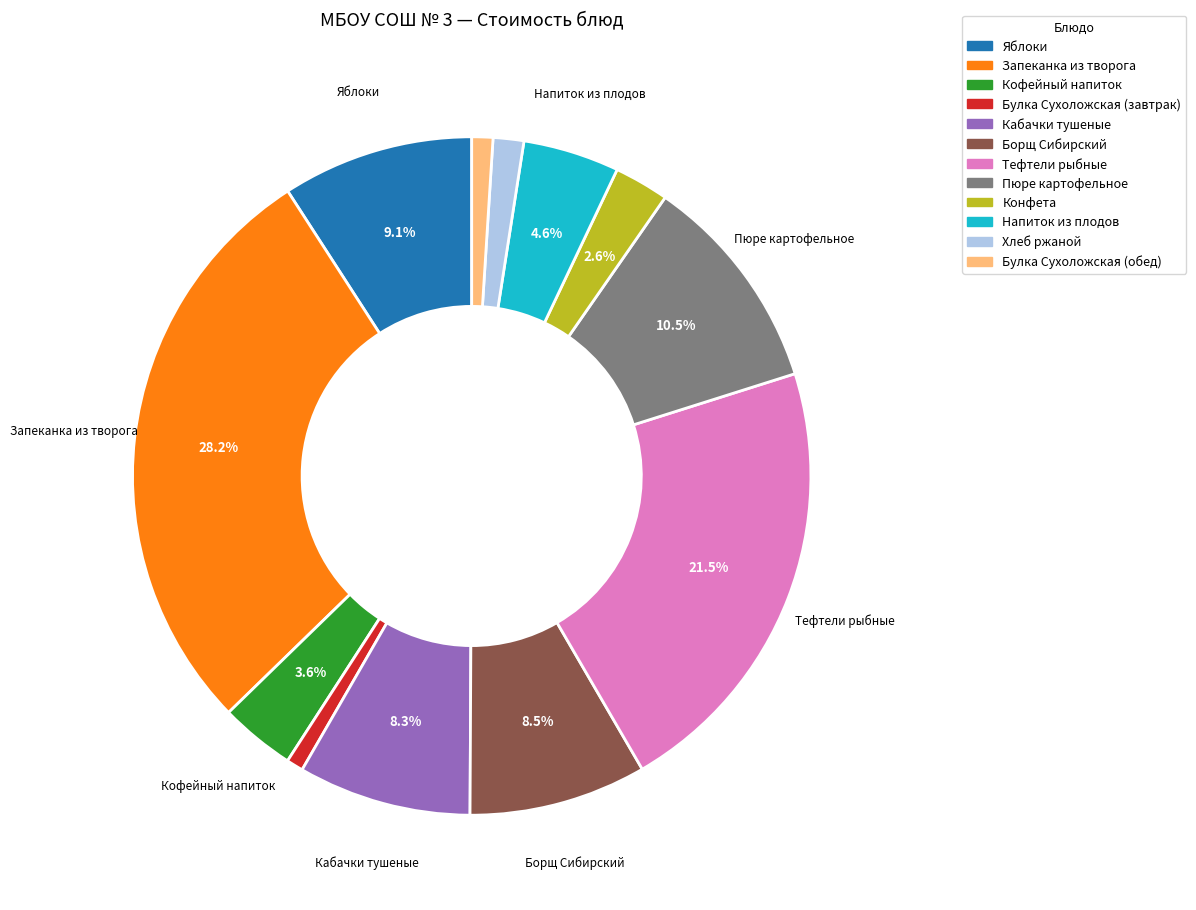

Does Яблоки account for over 50% of the chart?

No